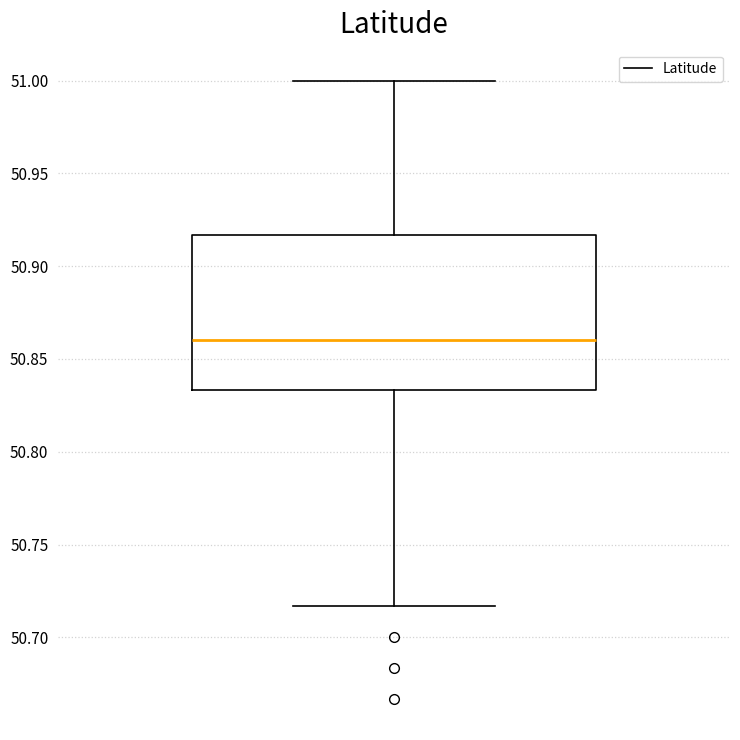

Where does the median line of the box sit on the y-axis? The values are not printed on the chart, so give them approximately, as read against the axis.

50.860